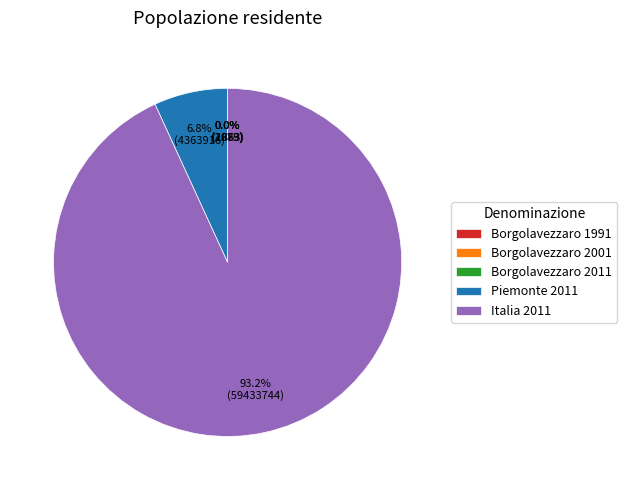

What portion of the pie excludes Piemonte 2011?

93.2%